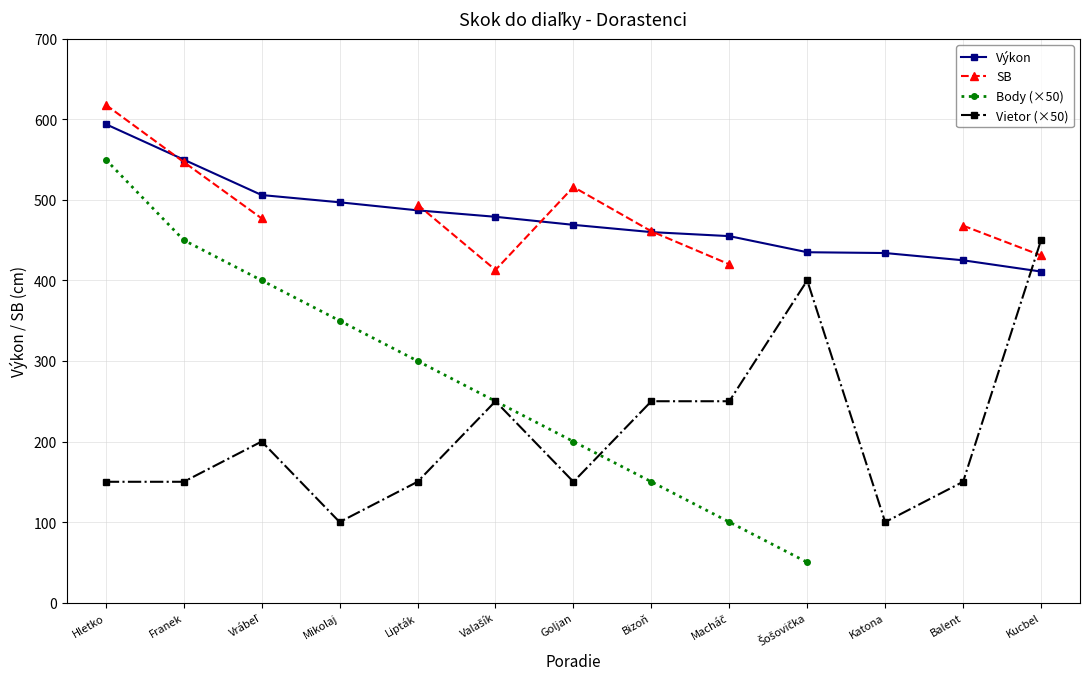

Which category has the highest value in the Body (×50) series?

Hletko